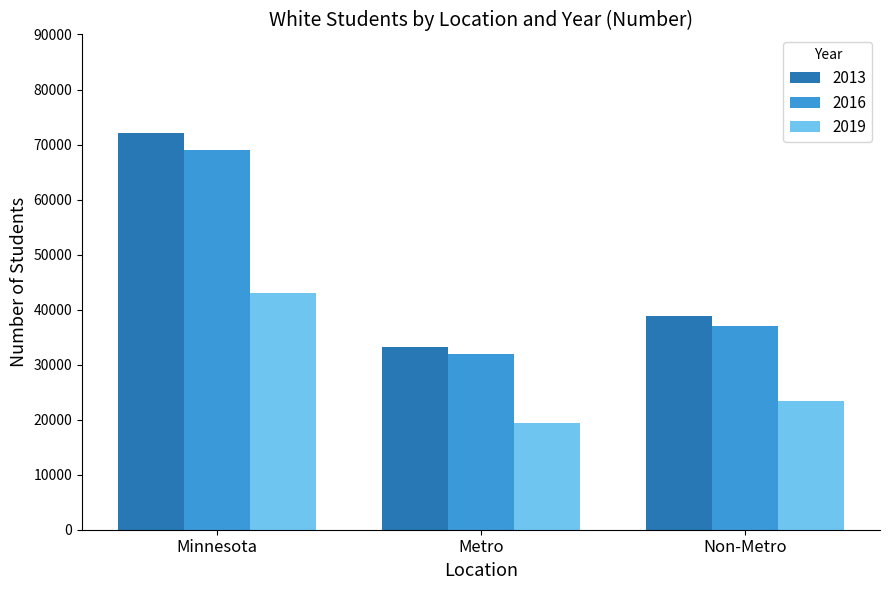

How many series are shown in this chart?

3